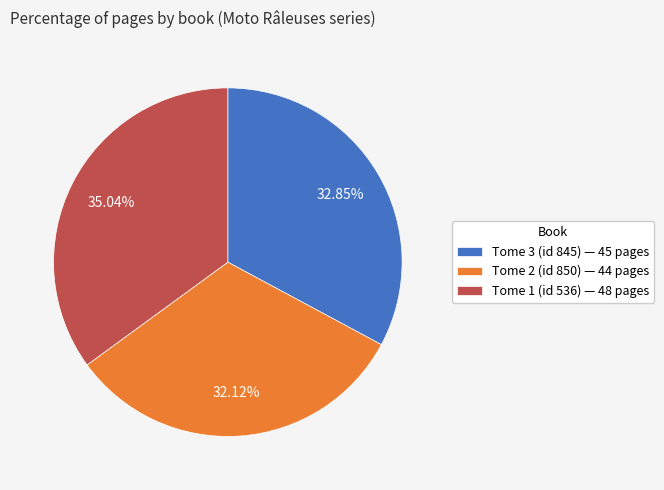

Which category has the smallest portion of the pie?

Tome 2 (id 850) — 44 pages